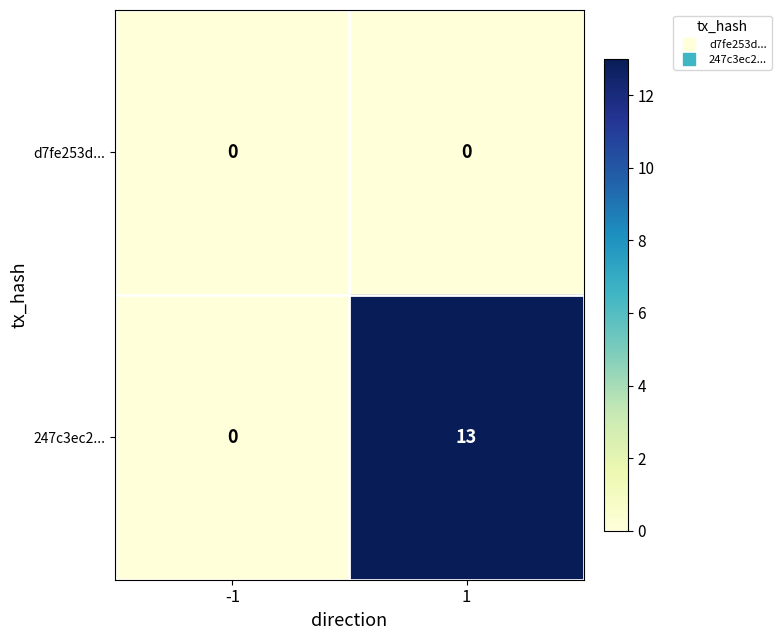

The 247c3ec2... series shows 4 at 1. True or false?

False